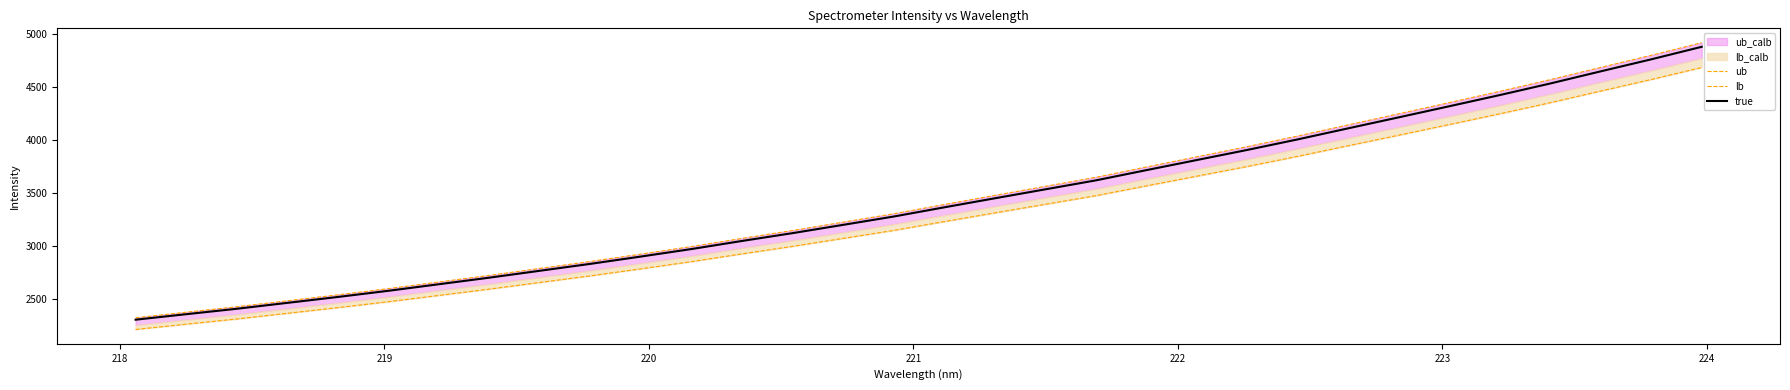

What is the maximum value for true?

4883.7